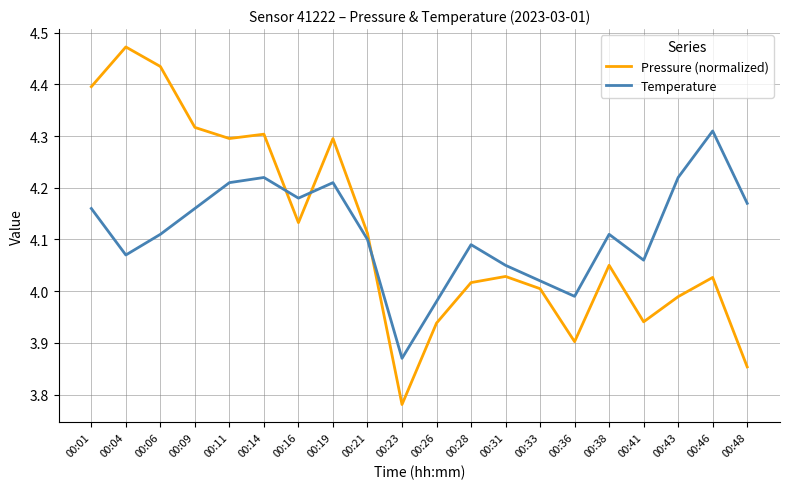

The Pressure (normalized) series shows 4.3 at 00:11. True or false?

True